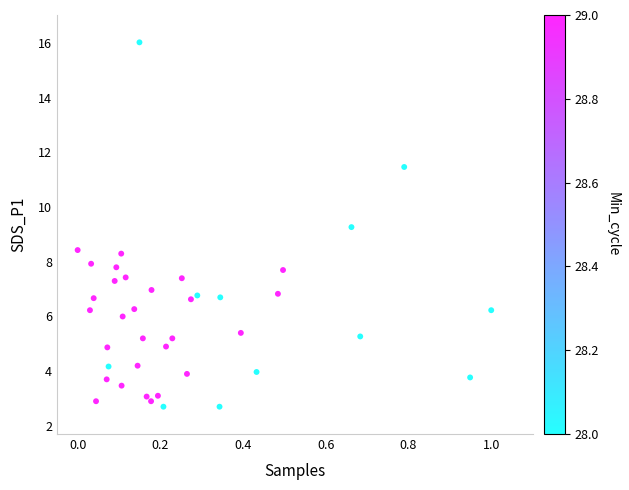

What is the range of Y values (max minus min)?

13.3